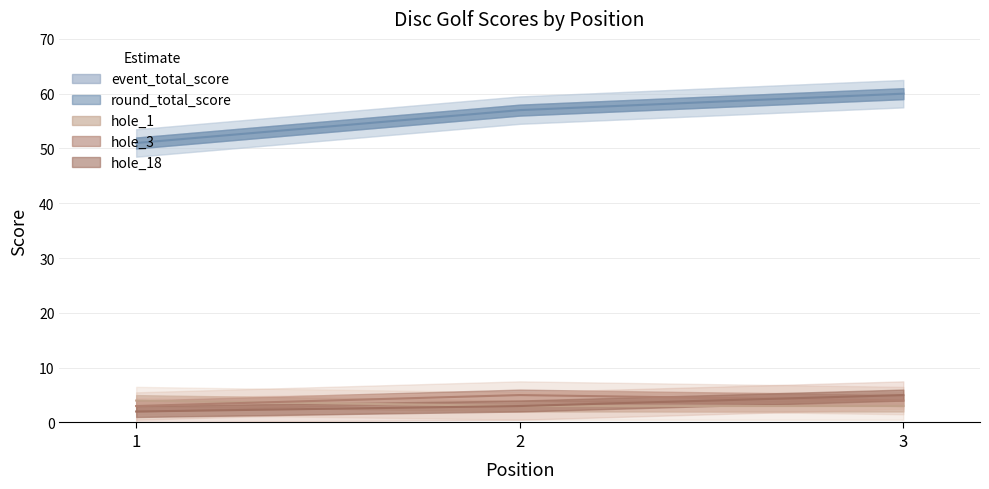

What is the value of the event_total_score point at the 3rd from the left?

60